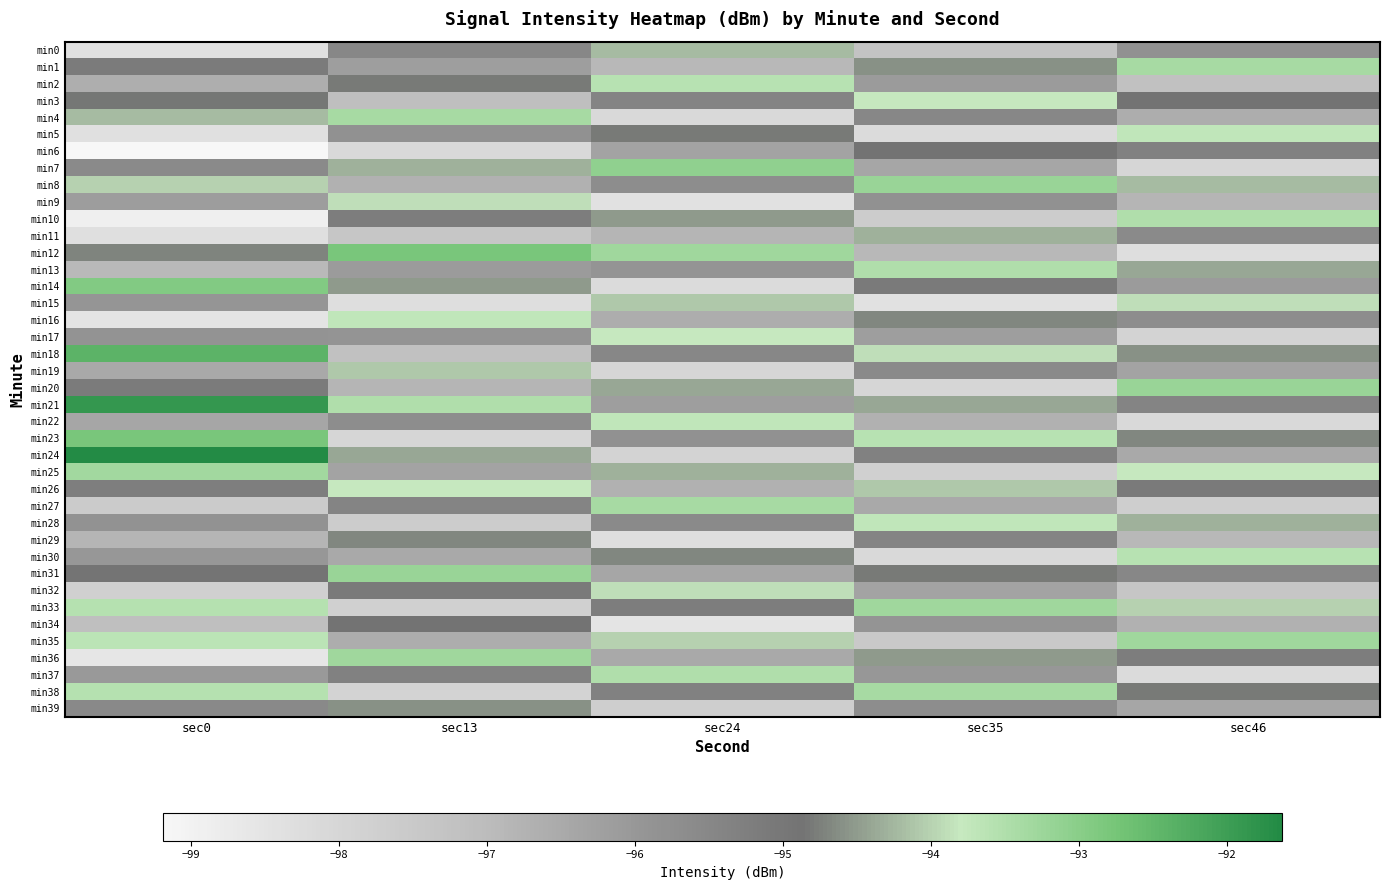

At how many categories does at least one series exceed -96?

5